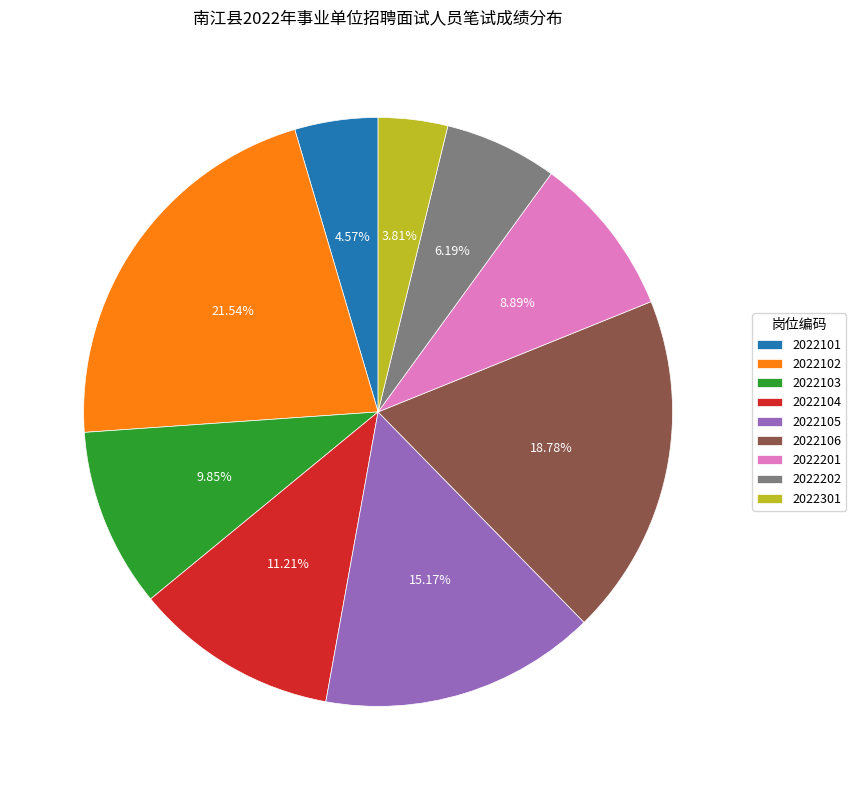

Combined, do 2022106 and 2022105 account for over 50%?

No